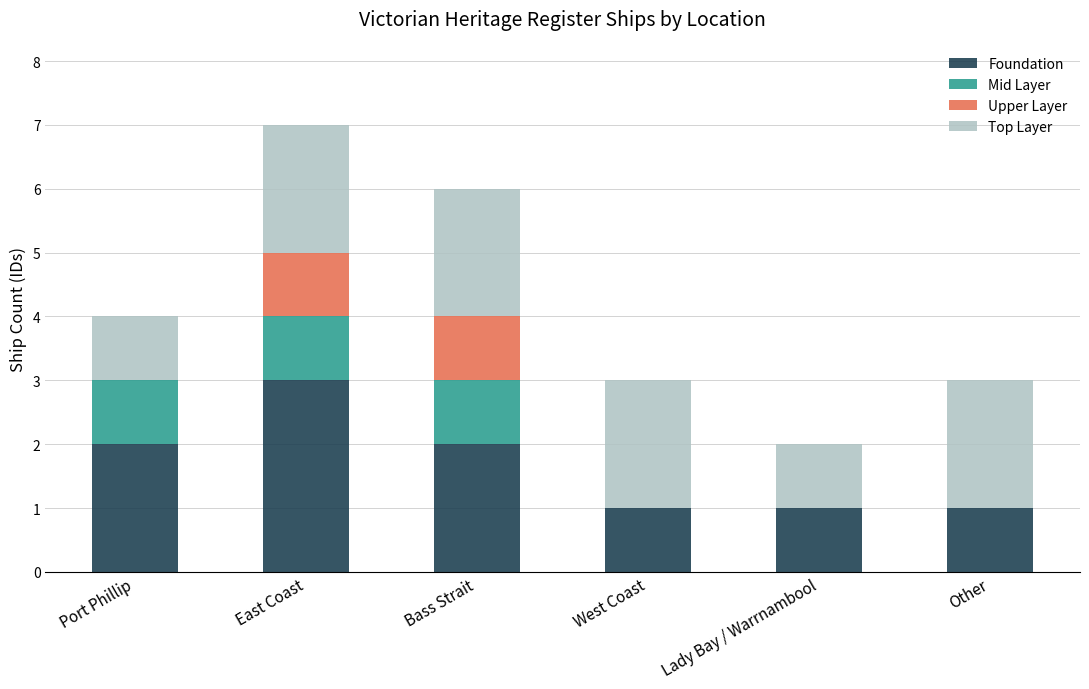

What are all the series names shown in the legend?

Foundation, Mid Layer, Upper Layer, Top Layer